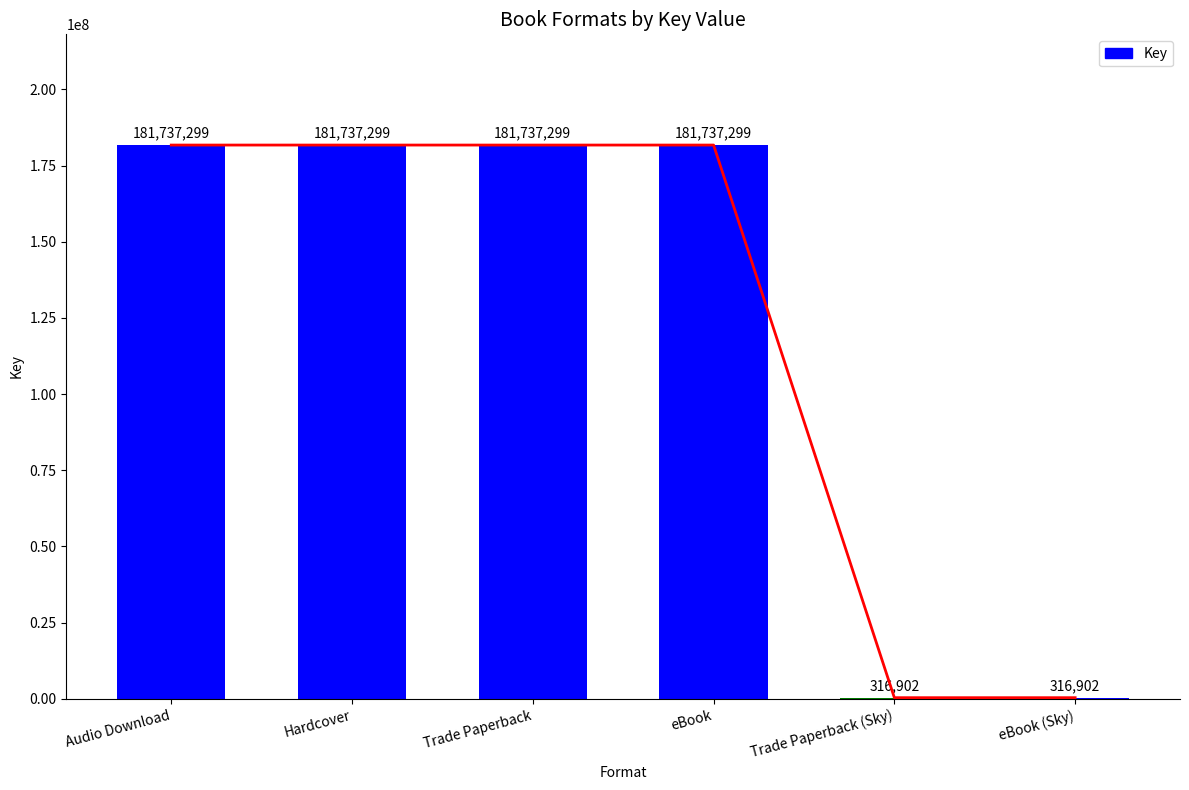

Count the values in the range 316902 to 181737299.

6